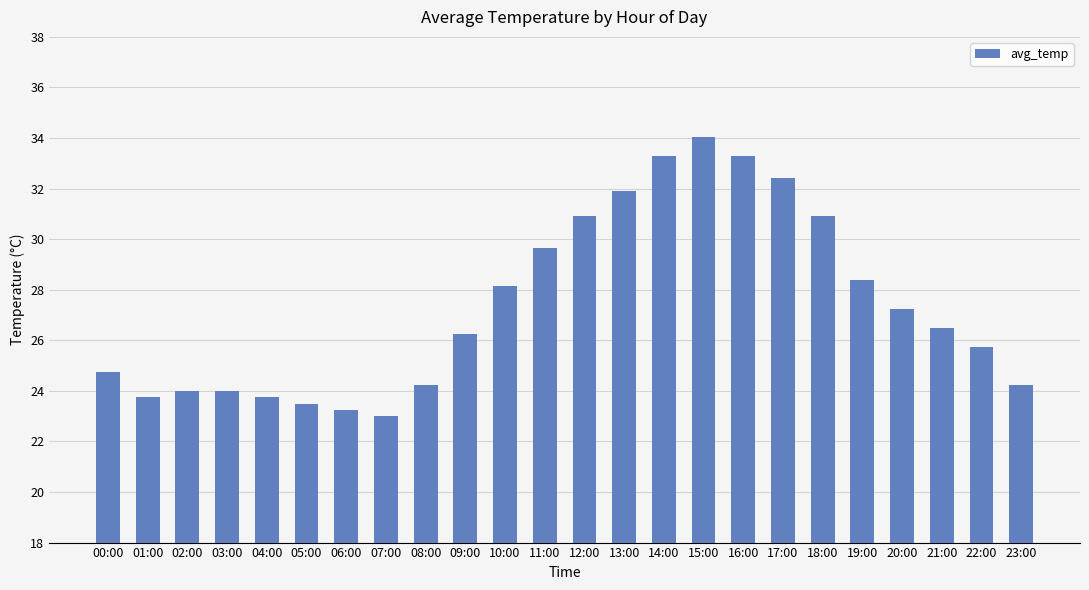

At which label does the data first exceed 26?

09:00